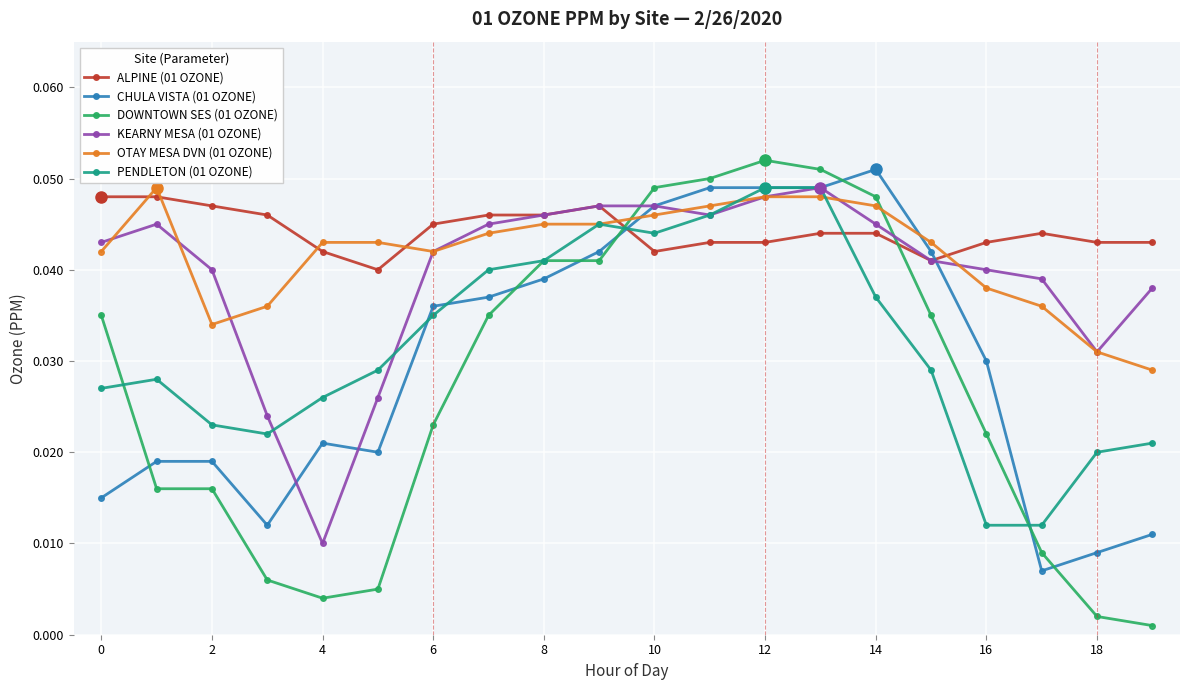

How many KEARNY MESA (01 OZONE) values are between 0 and 1?

20